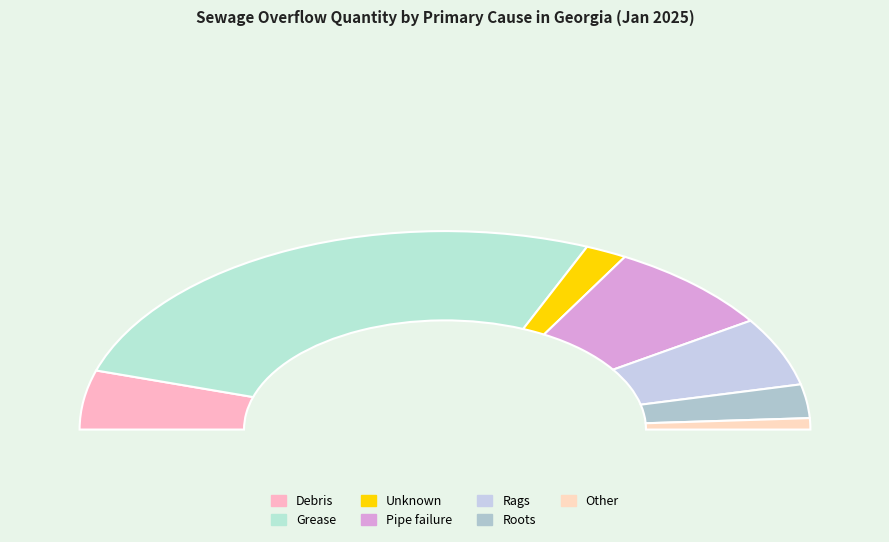

Count the number of slices in the pie.

7